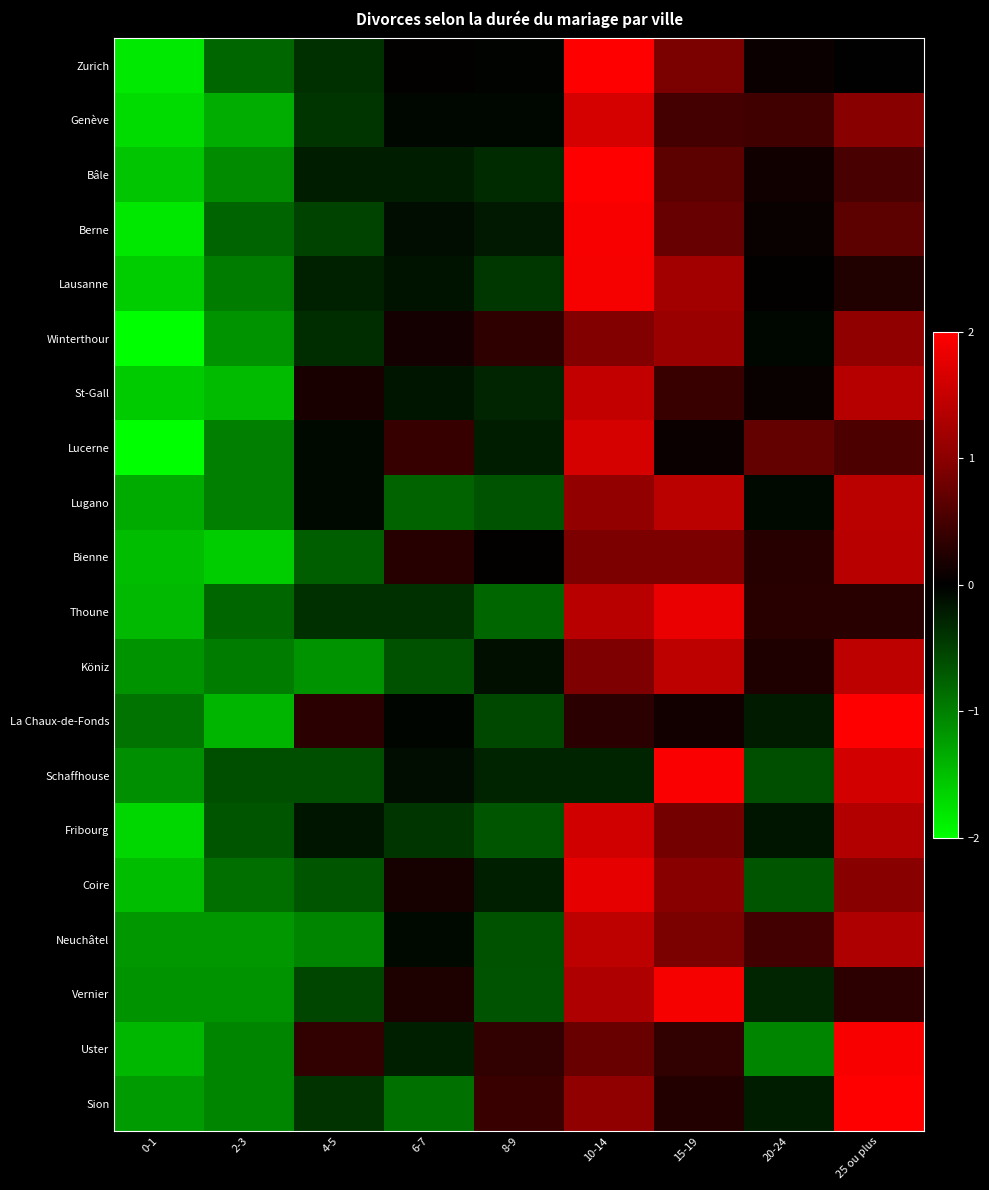

At which category does the chart reach its minimum across all series?

0-1